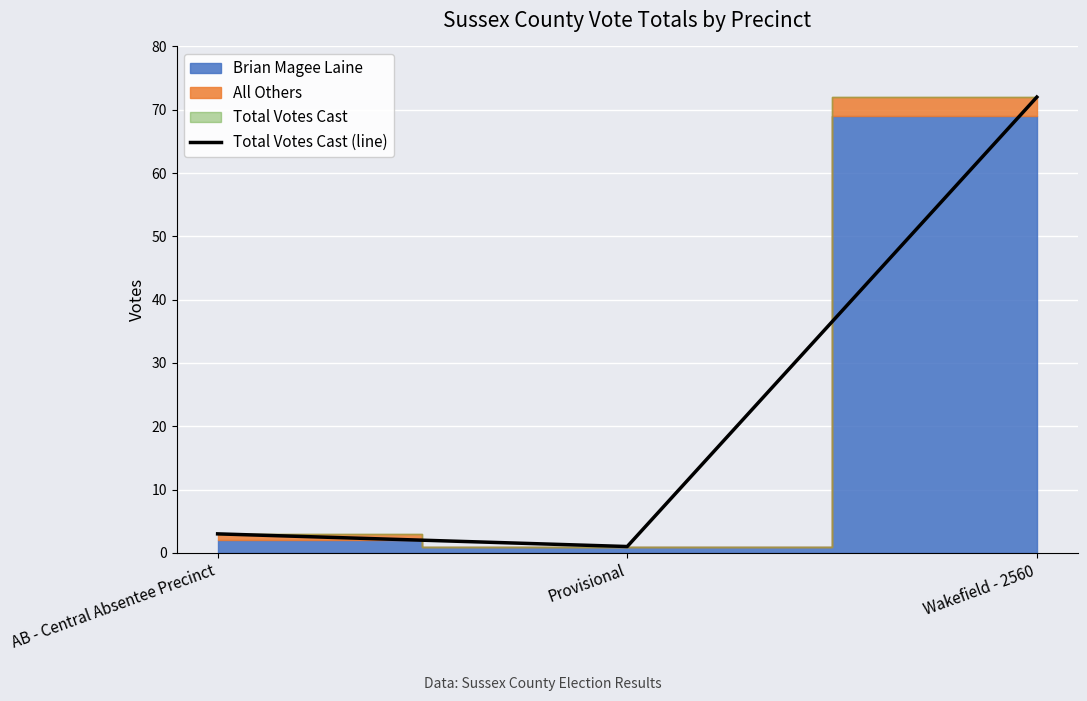

Reading right to left, list all the values displayed in this chart.

72	1	3